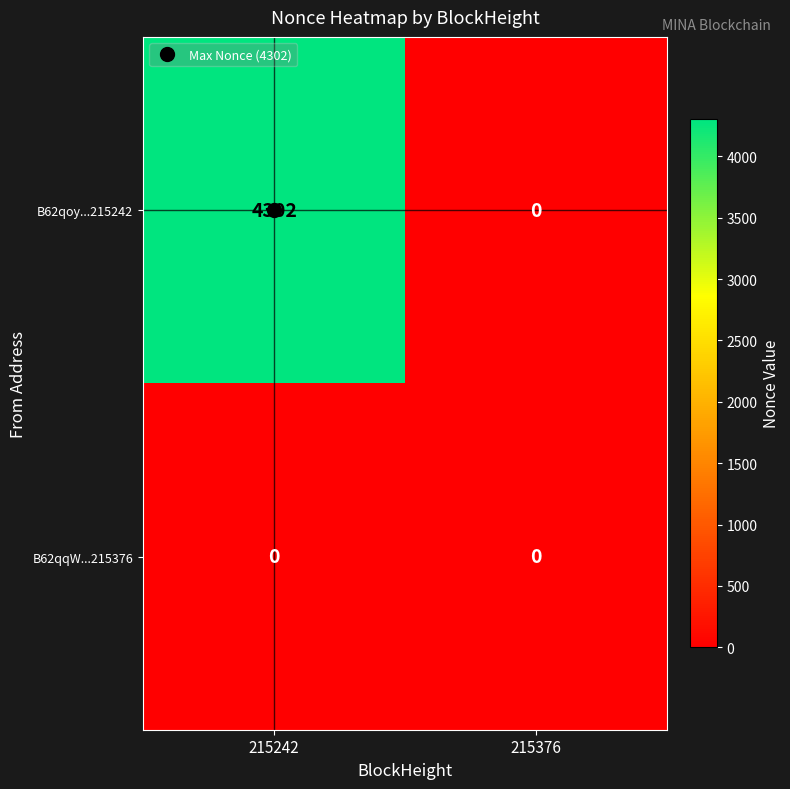

Which series has the largest range (max minus min)?

B62qoy...215242